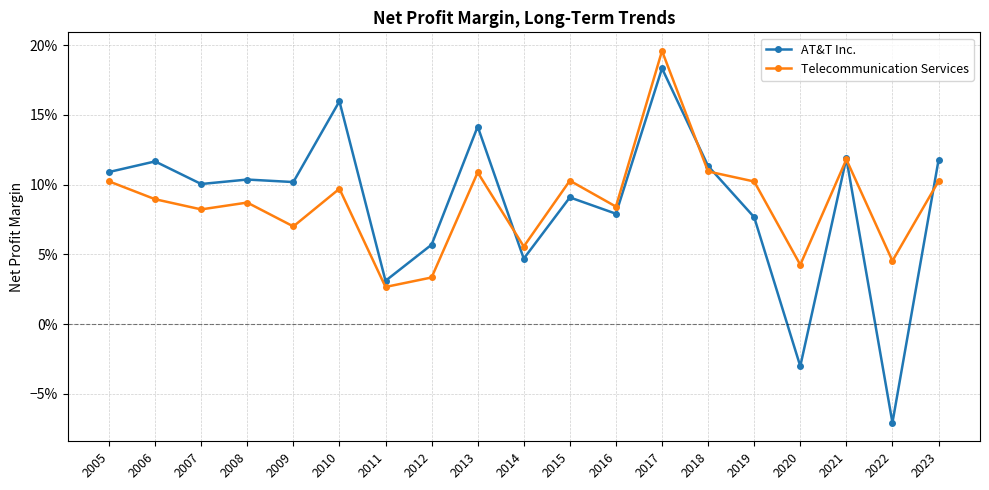

Is the value of AT&T Inc. at 2006 greater than the value of Telecommunication Services at 2009?

Yes